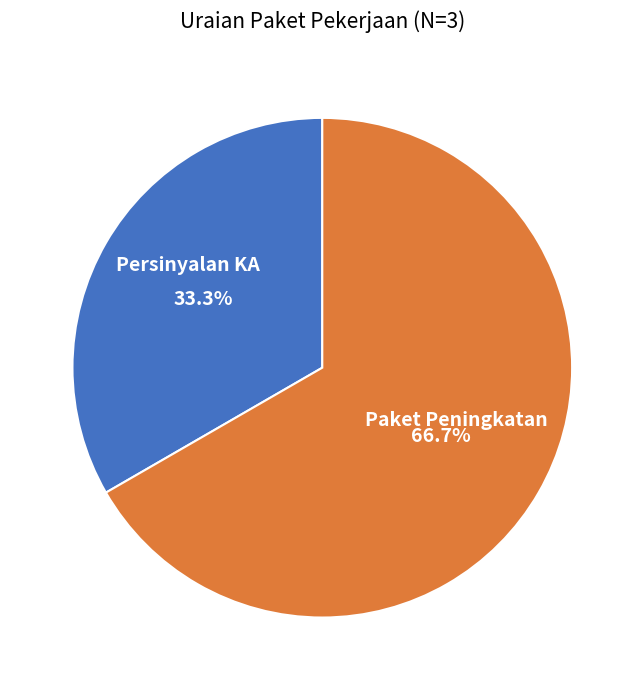

Does any single category account for the majority?

Yes